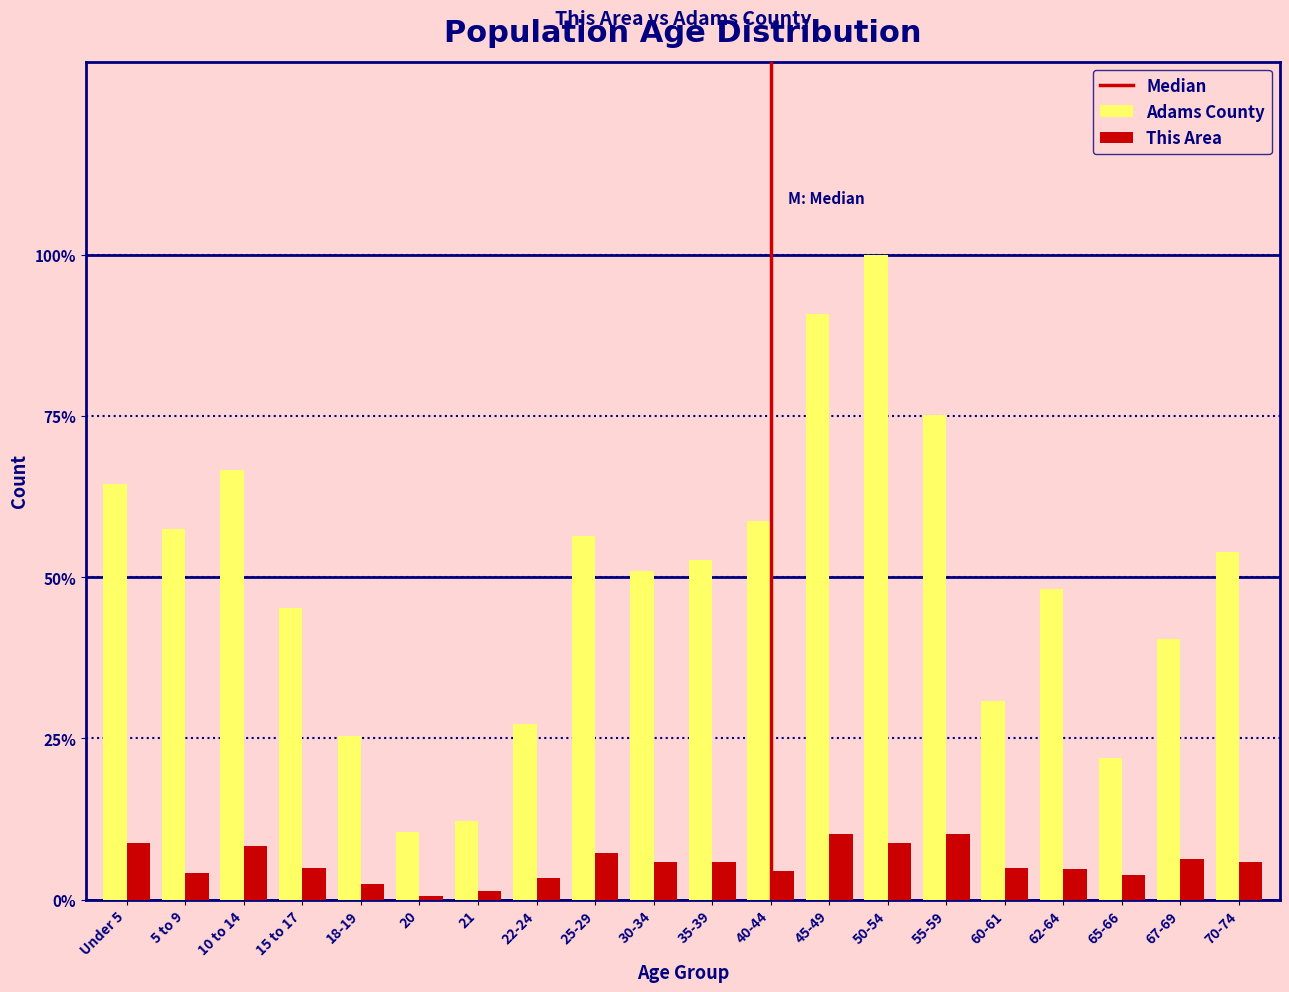

What is the highest value of the This Area series?

10.2